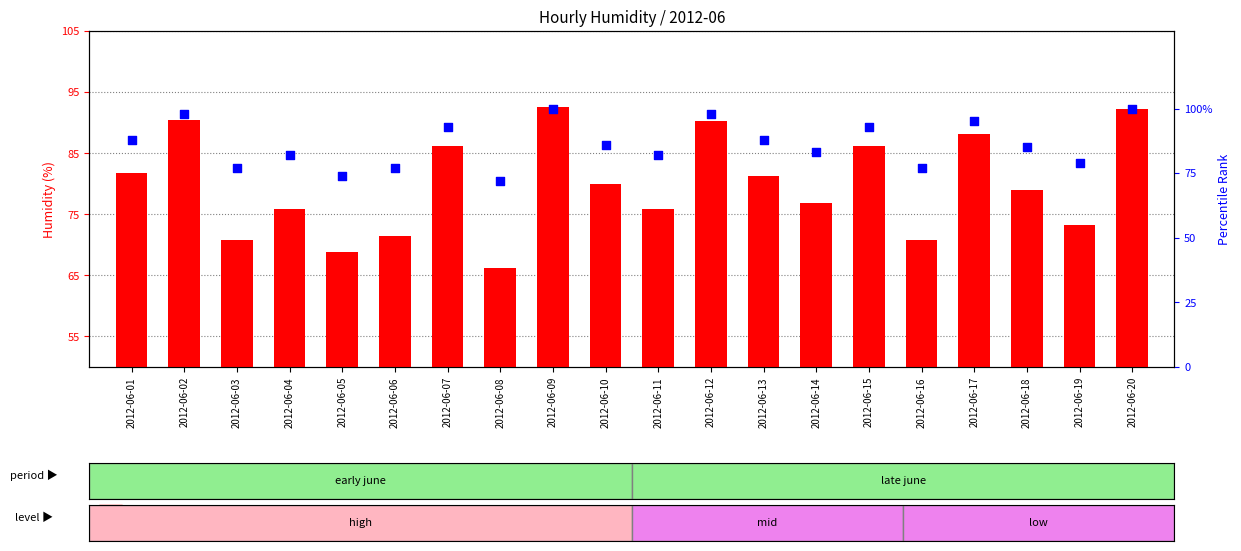

At which category is the sum across all series the highest?

2012-06-09